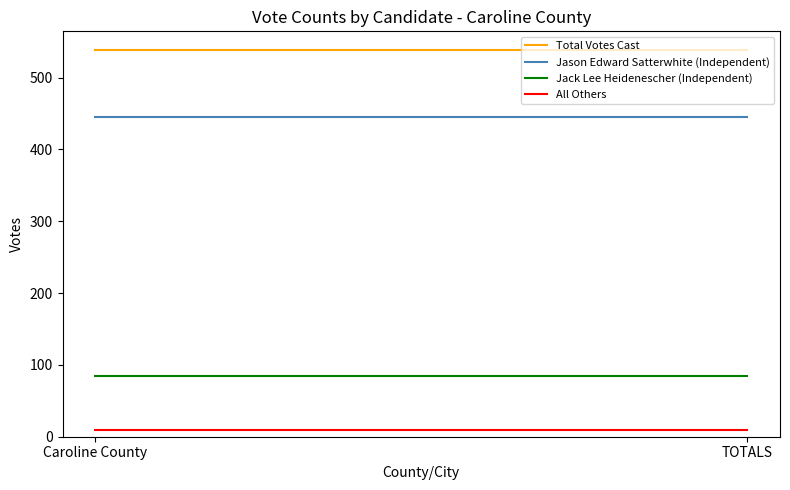

What is the difference between the highest and lowest values at Caroline County?

529